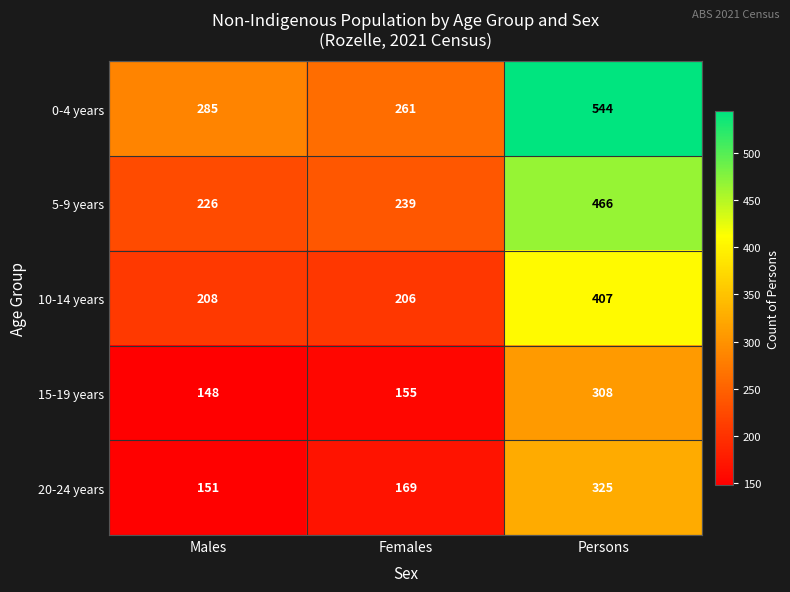

True or false: 0-4 years has a value of 308 at Persons.

False